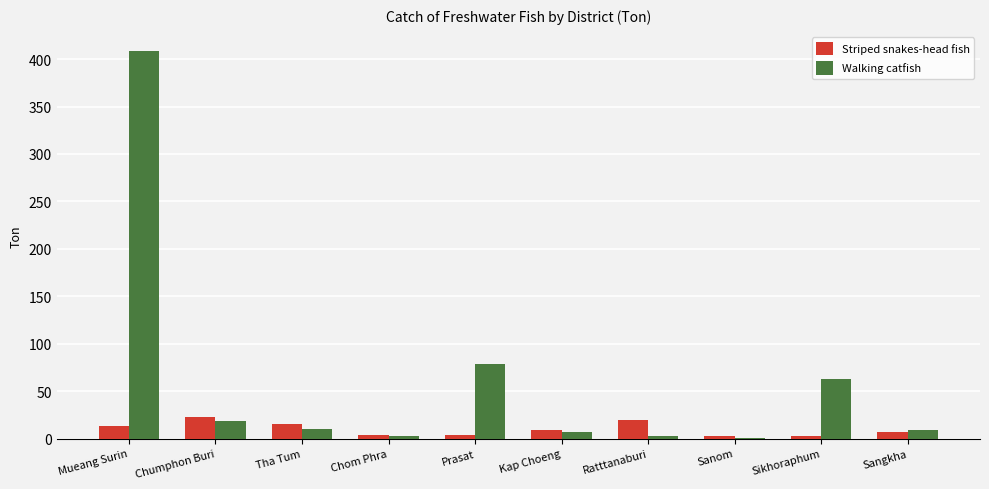

How many distinct data groups are displayed?

2